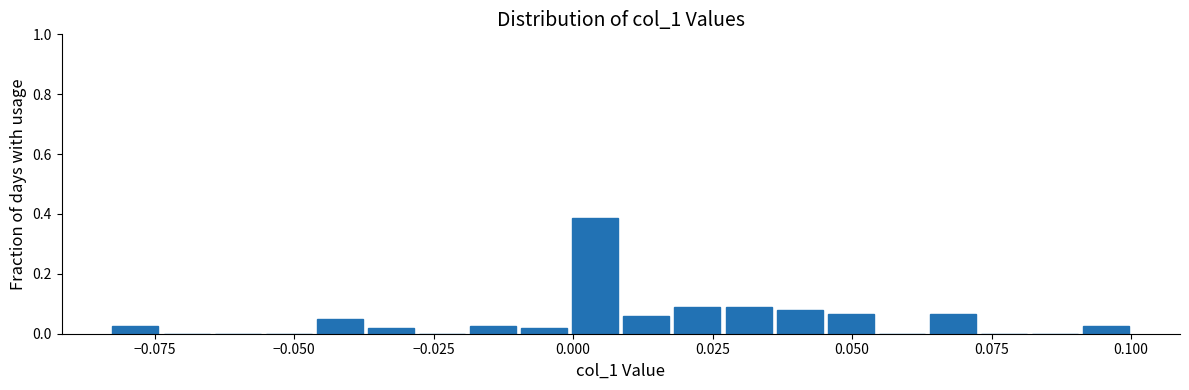

Around what value on the x-axis is the tallest bar? Give the approximate position of its centre, as read against the axis.

0.005